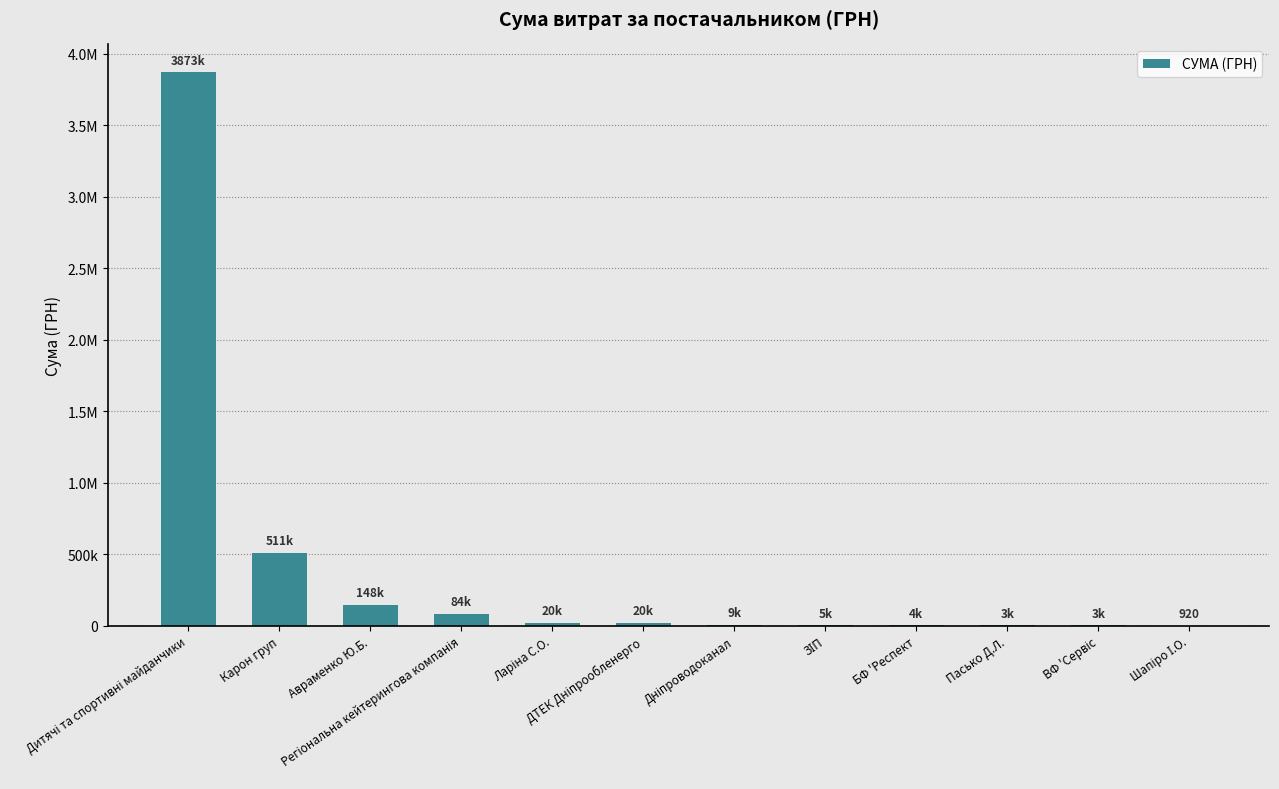

How many data points are above 19659?

6